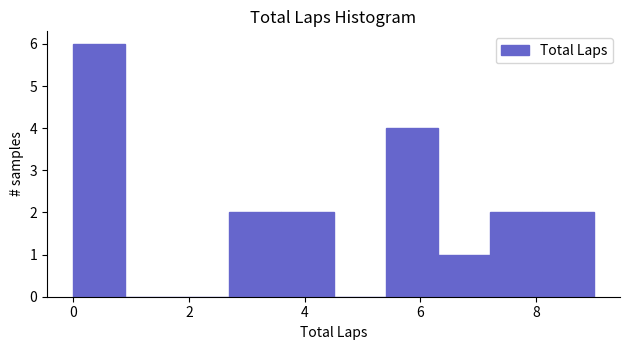

Over which range of the x-axis is the bar tallest?

0.0 to 0.9